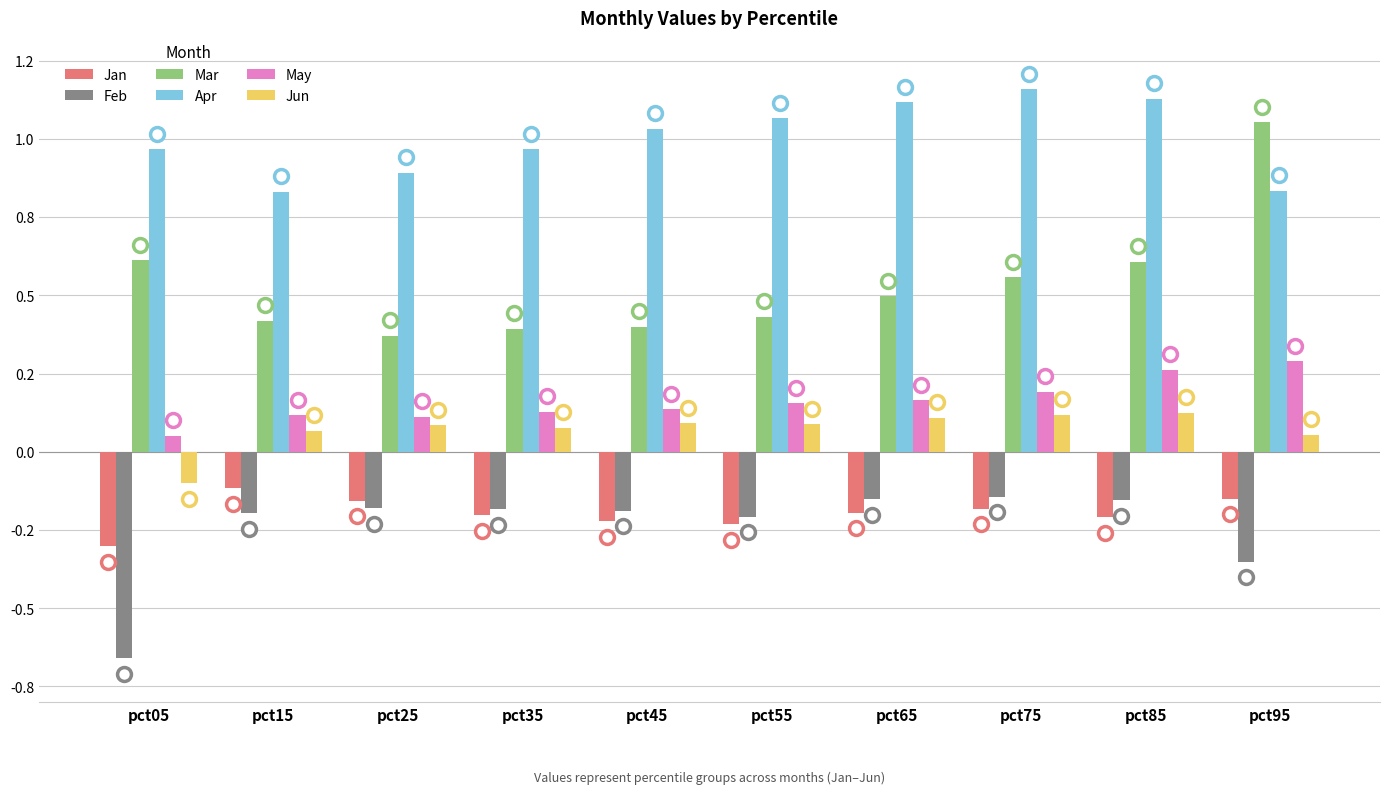

Is it true that Jan equals -0.2 at pct35?

True